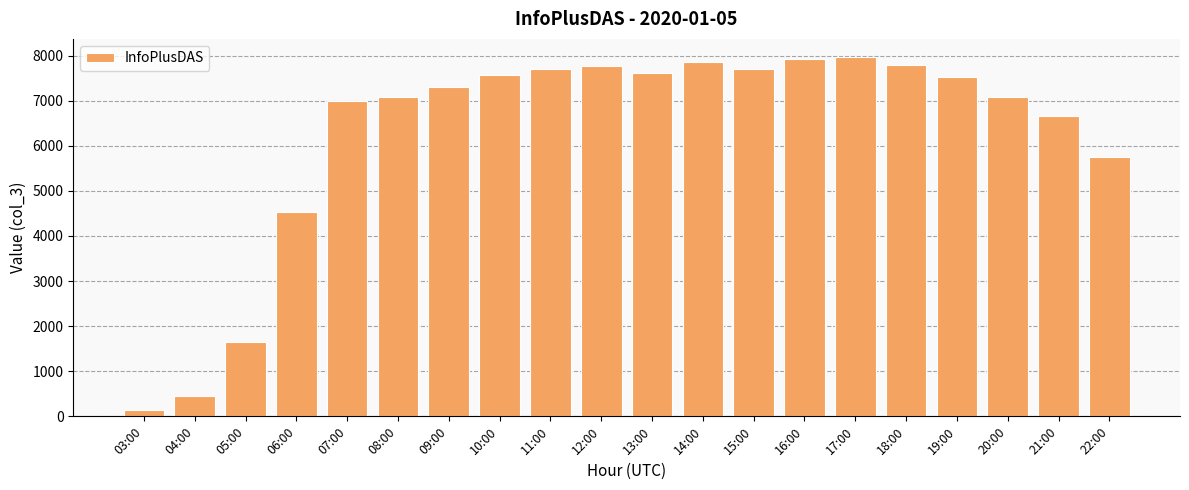

At which category does the chart reach its minimum across all series?

03:00